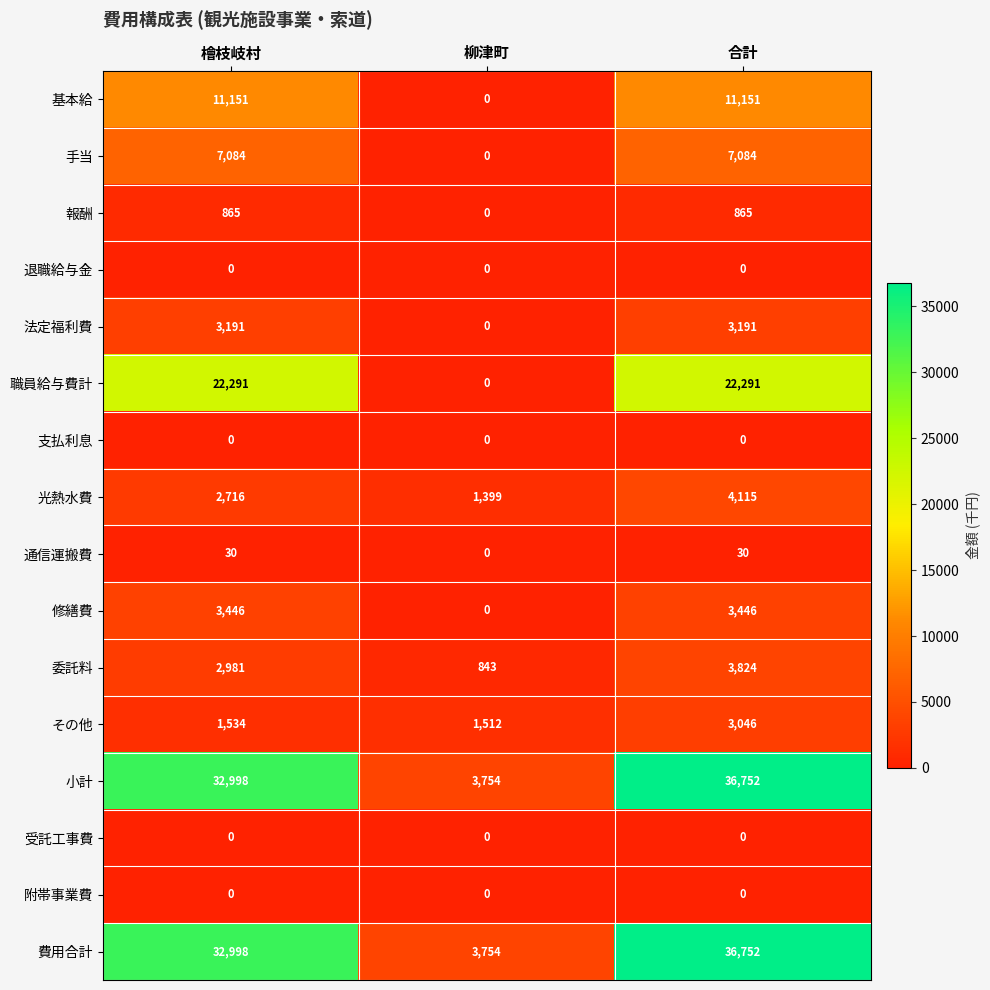

The 支払利息 series shows 0 at 合計. True or false?

True